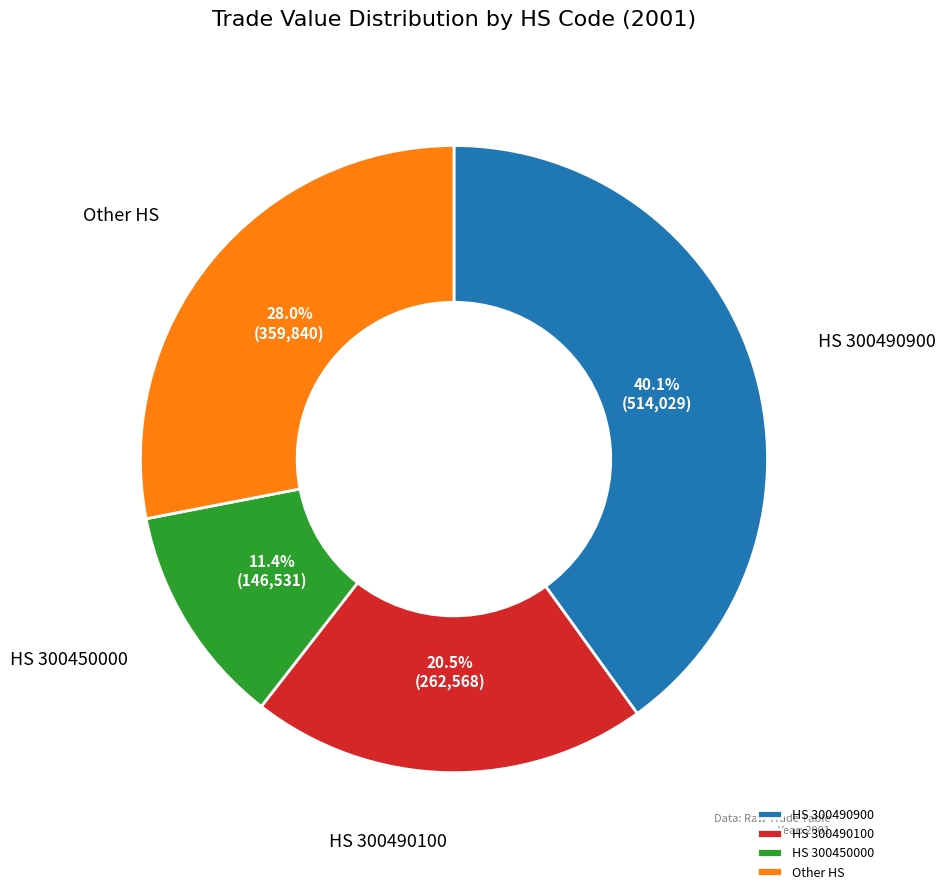

Which slice is the largest?

HS 300490900